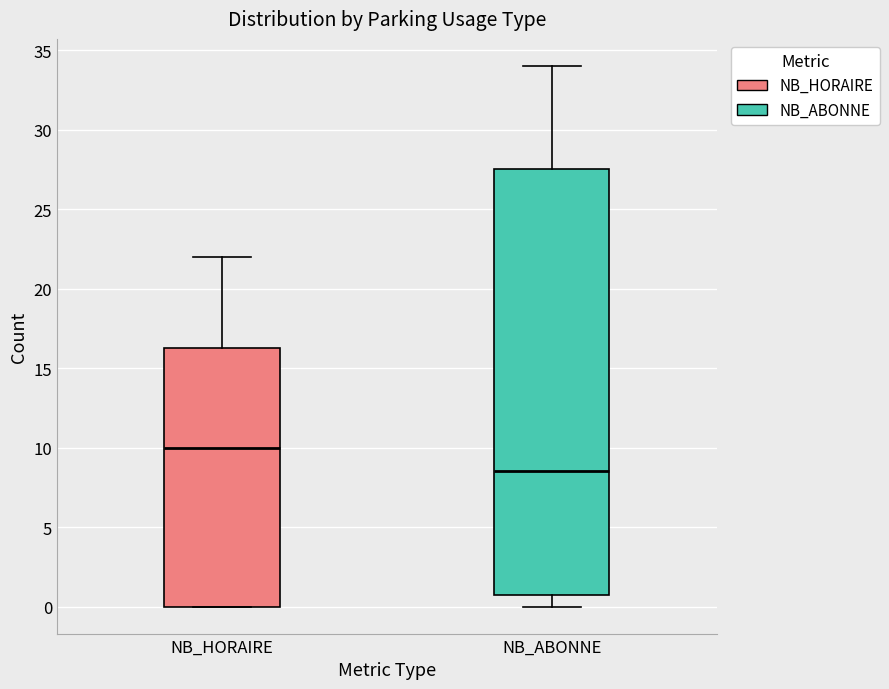

Which box has the lowest median line?

NB_ABONNE